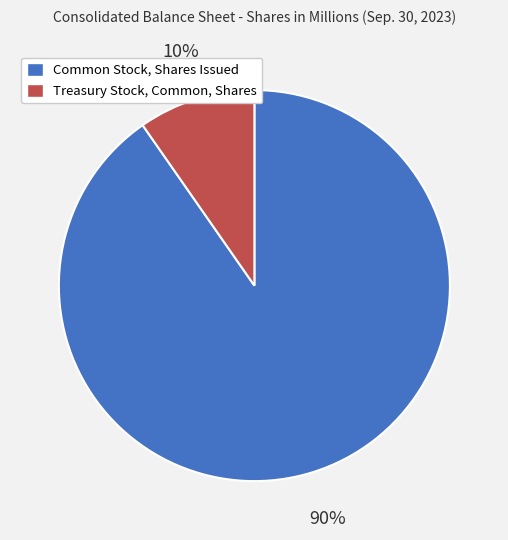

Between Treasury Stock, Common, Shares and Common Stock, Shares Issued, which is larger?

Common Stock, Shares Issued